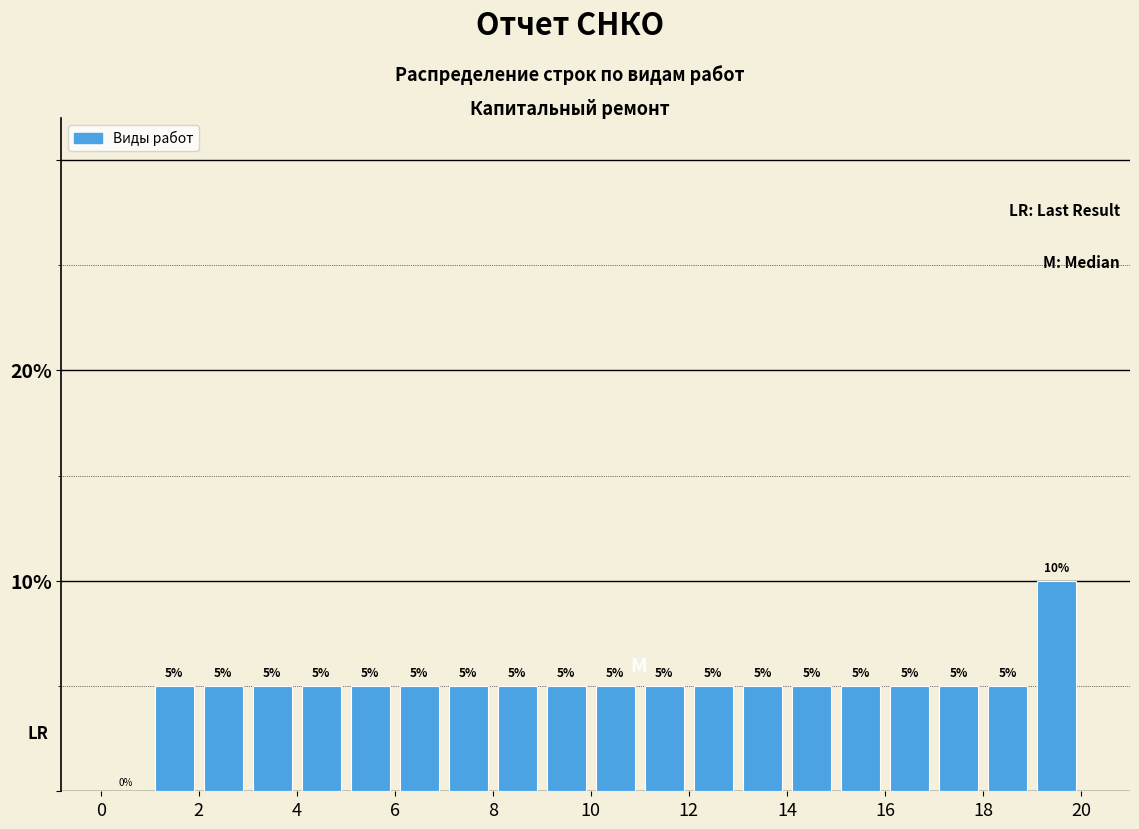

Reading left to right, list every bar in this chart as the range it spans on the x-axis followed by its height.

0 to 1: 0
1 to 2: 5
2 to 3: 5
3 to 4: 5
4 to 5: 5
5 to 6: 5
6 to 7: 5
7 to 8: 5
8 to 9: 5
9 to 10: 5
10 to 11: 5
11 to 12: 5
12 to 13: 5
13 to 14: 5
14 to 15: 5
15 to 16: 5
16 to 17: 5
17 to 18: 5
18 to 19: 5
19 to 20: 10